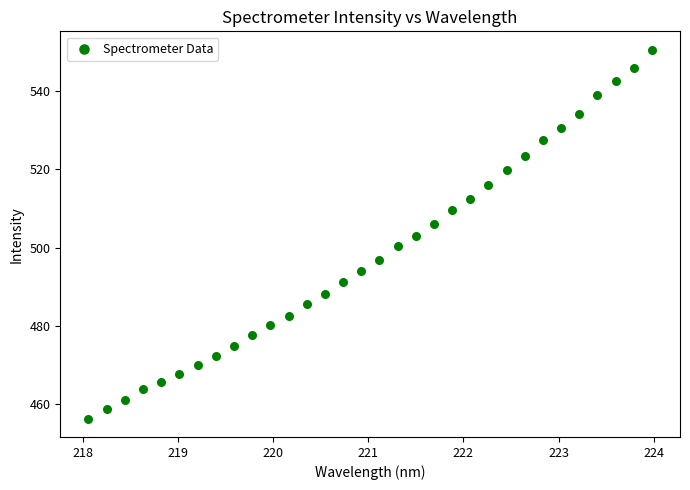

What is the range of X values (max minus min)?

5.9